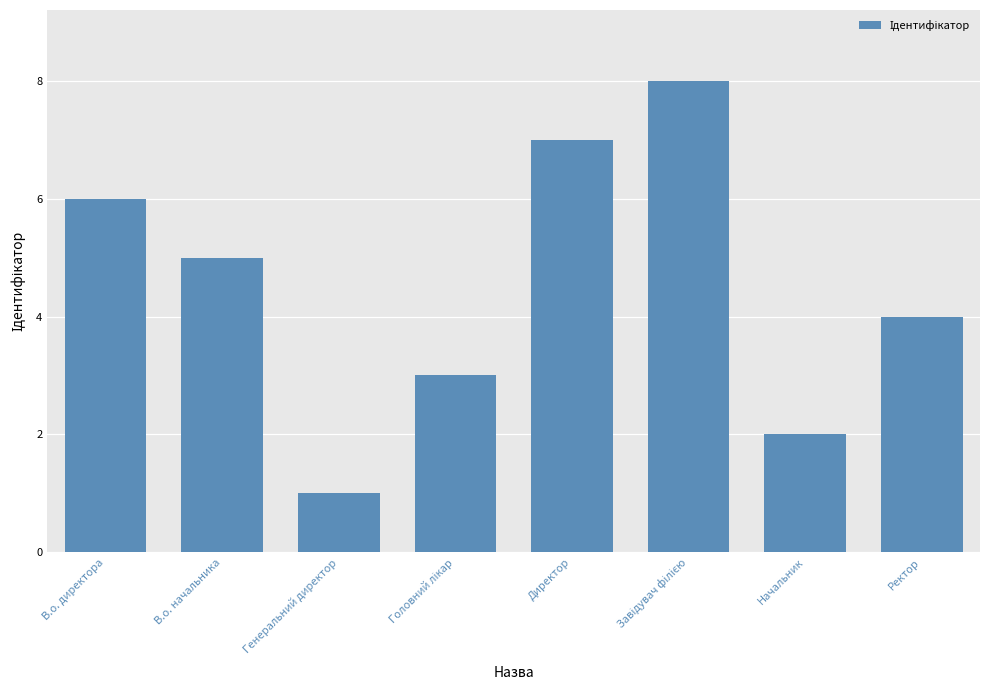

What is the label of the 1st bar from the right?

Ректор